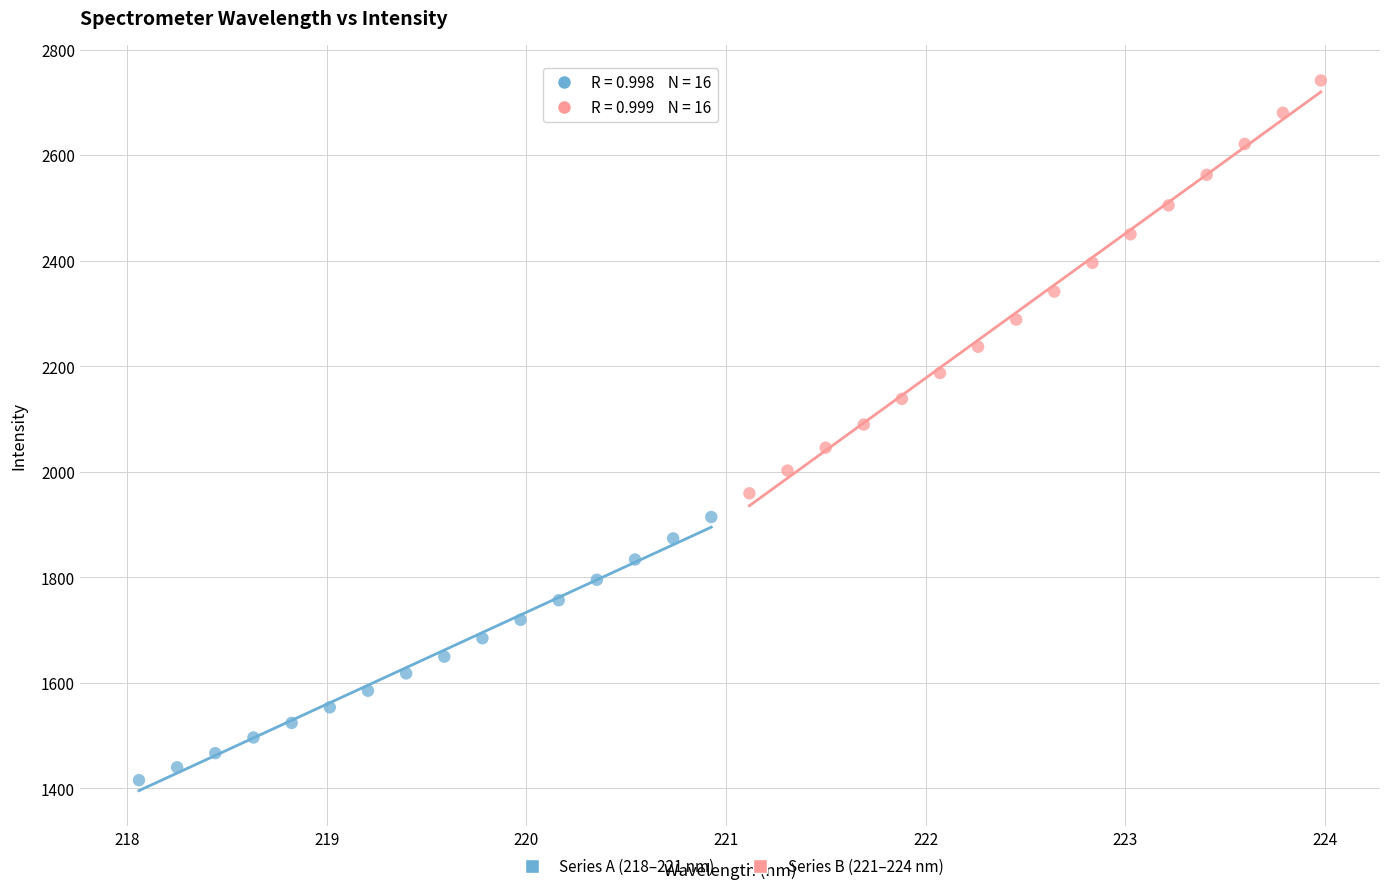

Which series contains the lowest Y value?

Series A (218–221 nm)